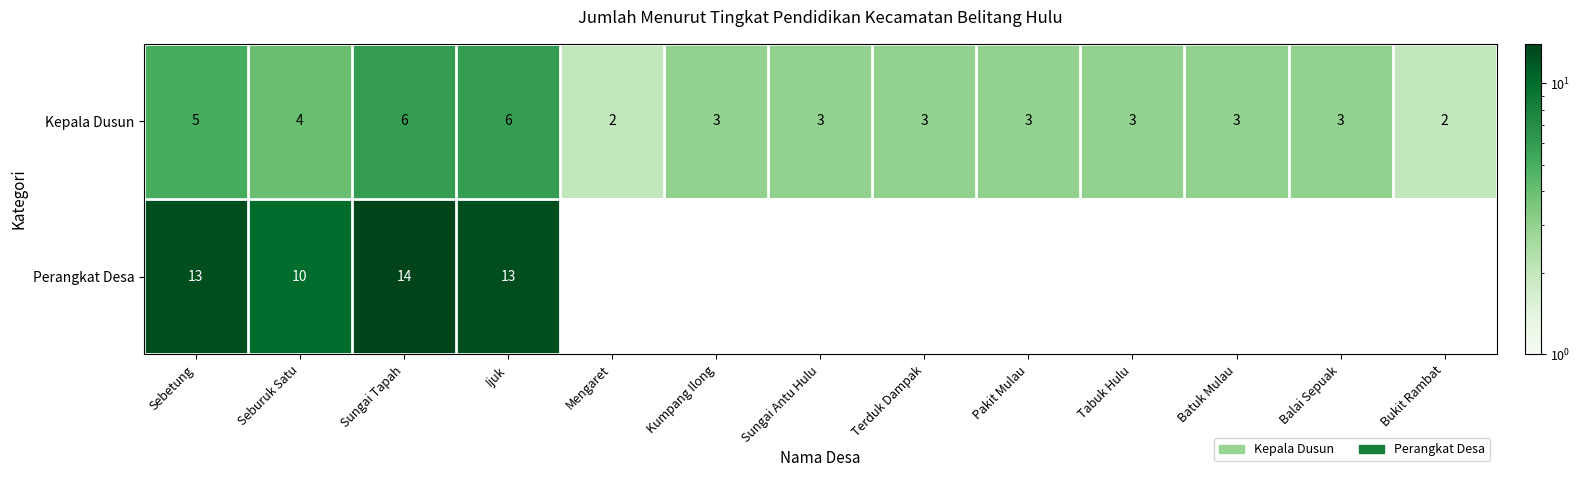

What is the minimum value shown in the chart?

2.0